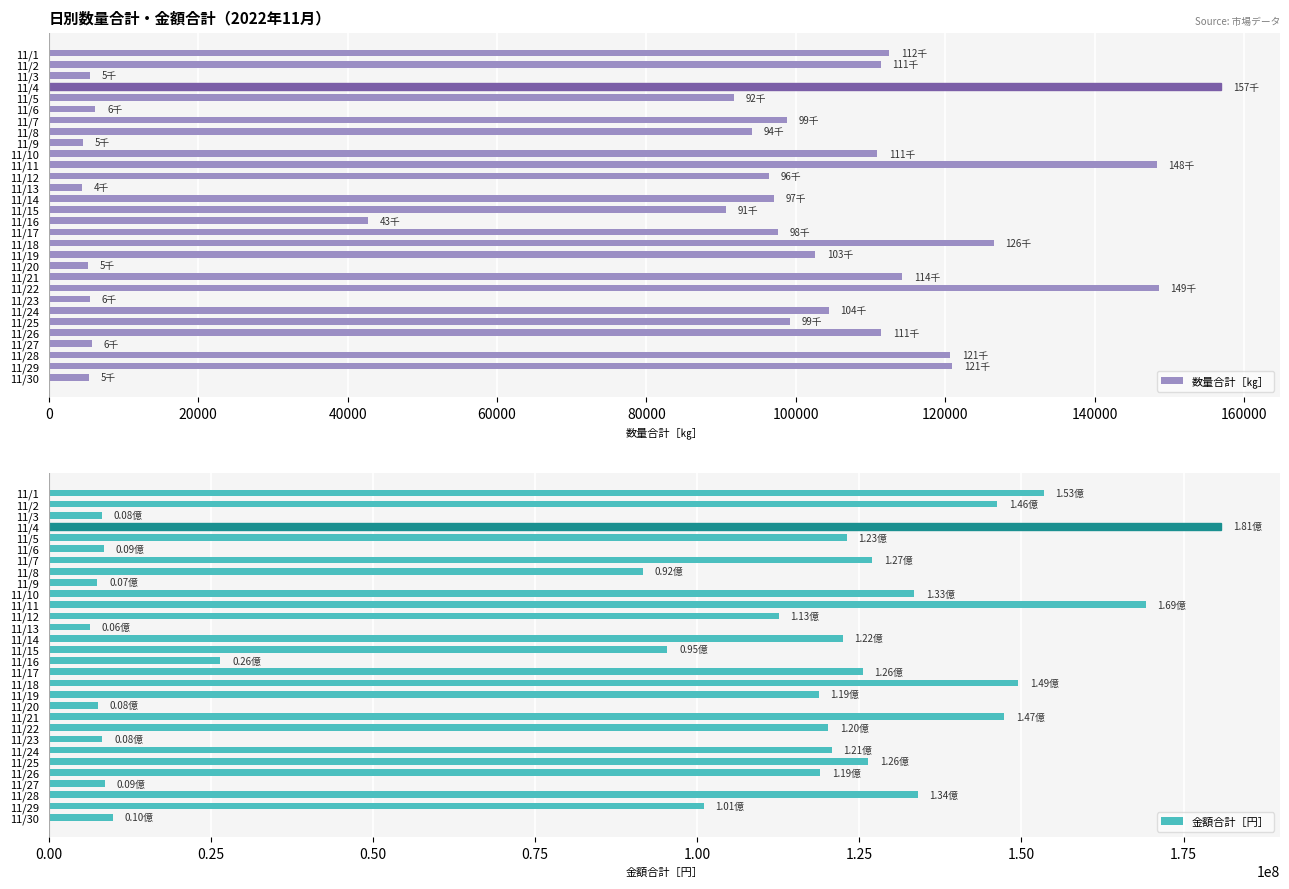

What is the value of the 数量合計［㎏］ bar at the 1st from the left?

112493